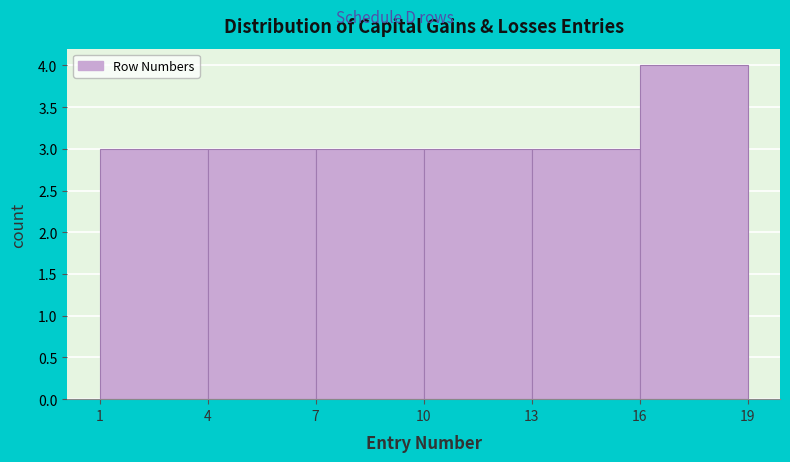

Which range on the x-axis has the tallest bar?

16 to 19